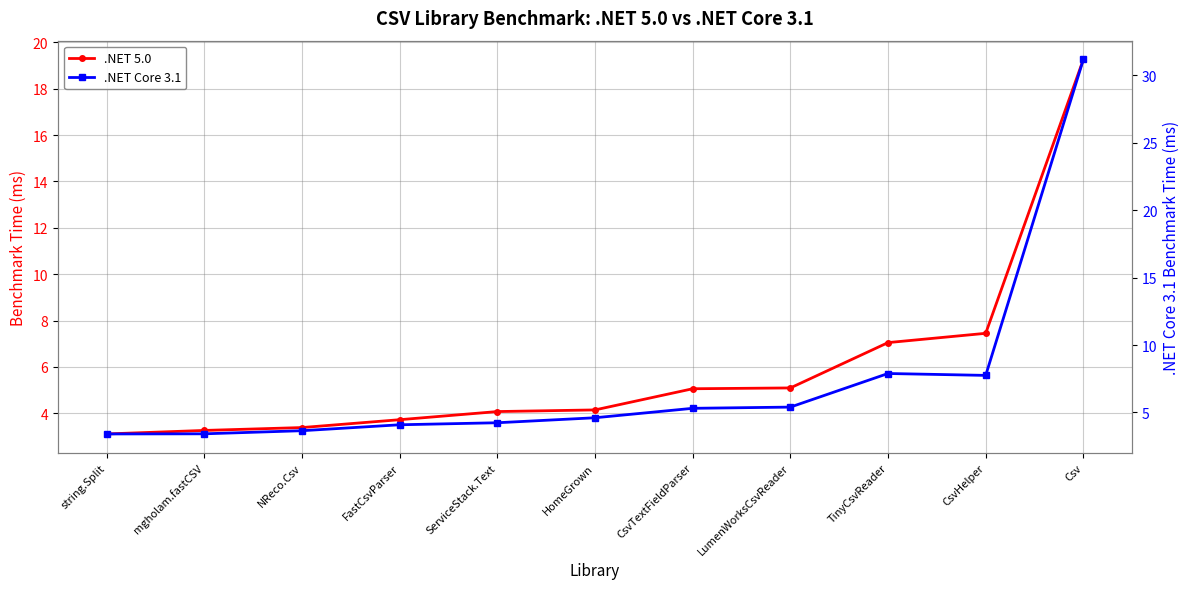

True or false: .NET Core 3.1 and .NET 5.0 cross at least once.

False